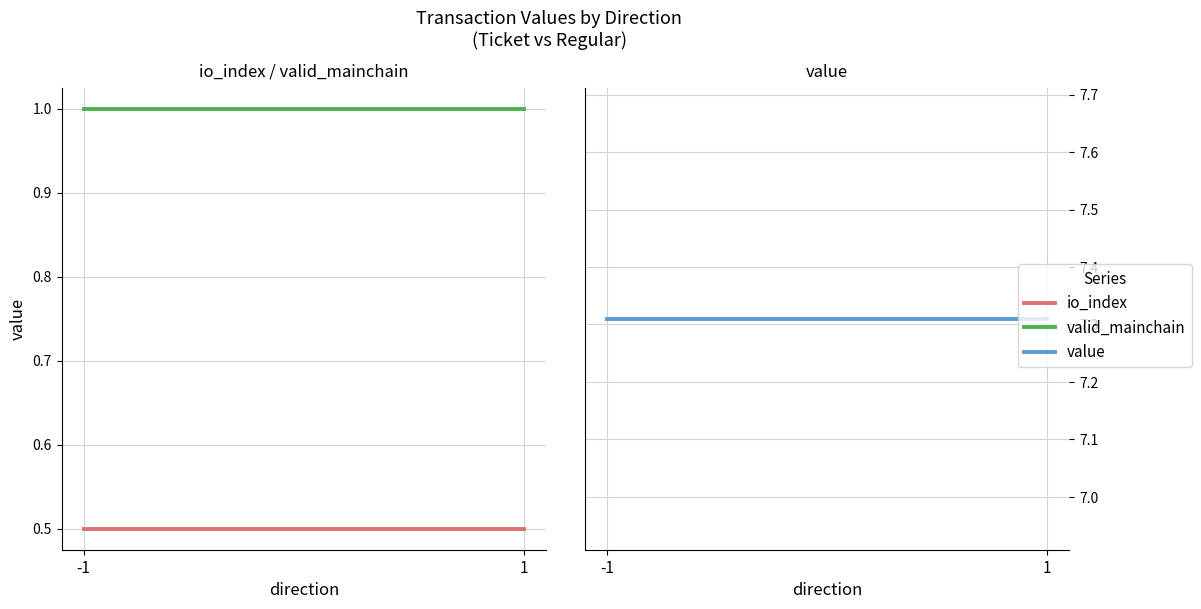

How many lines are shown in the chart?

3